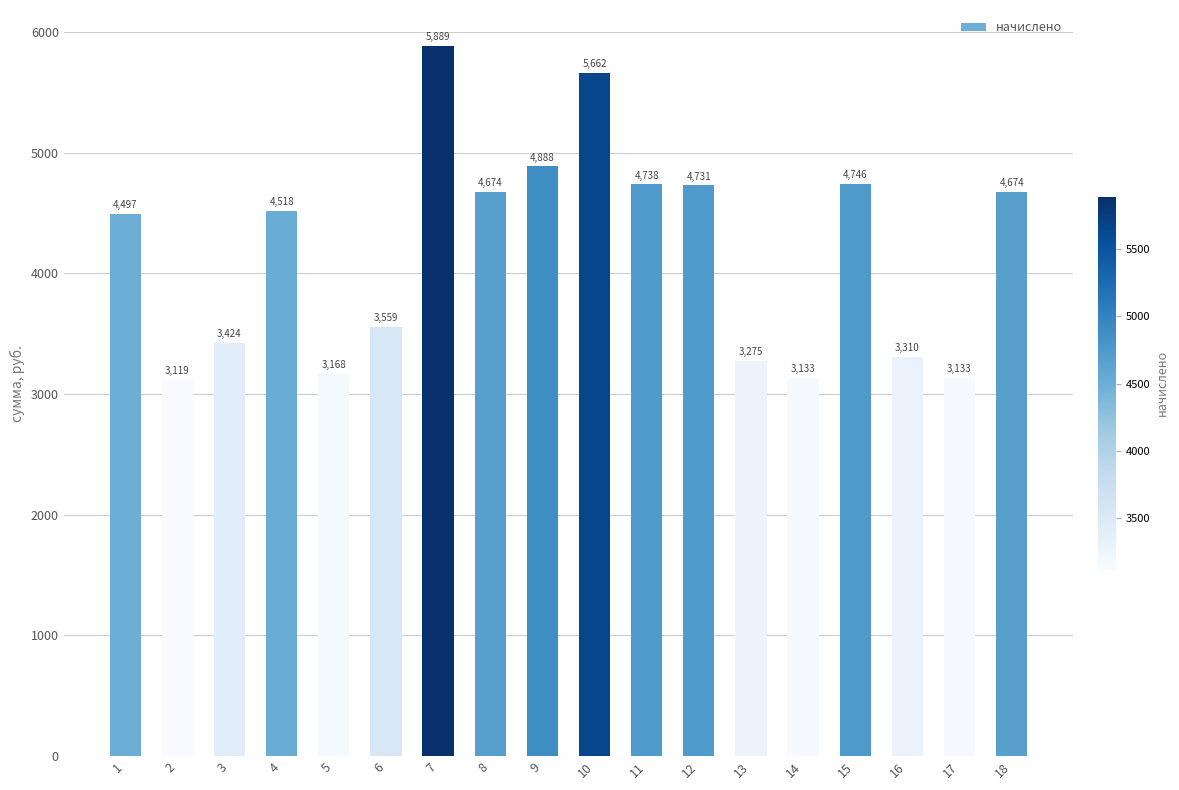

Which has a higher value, 4 or 2?

4